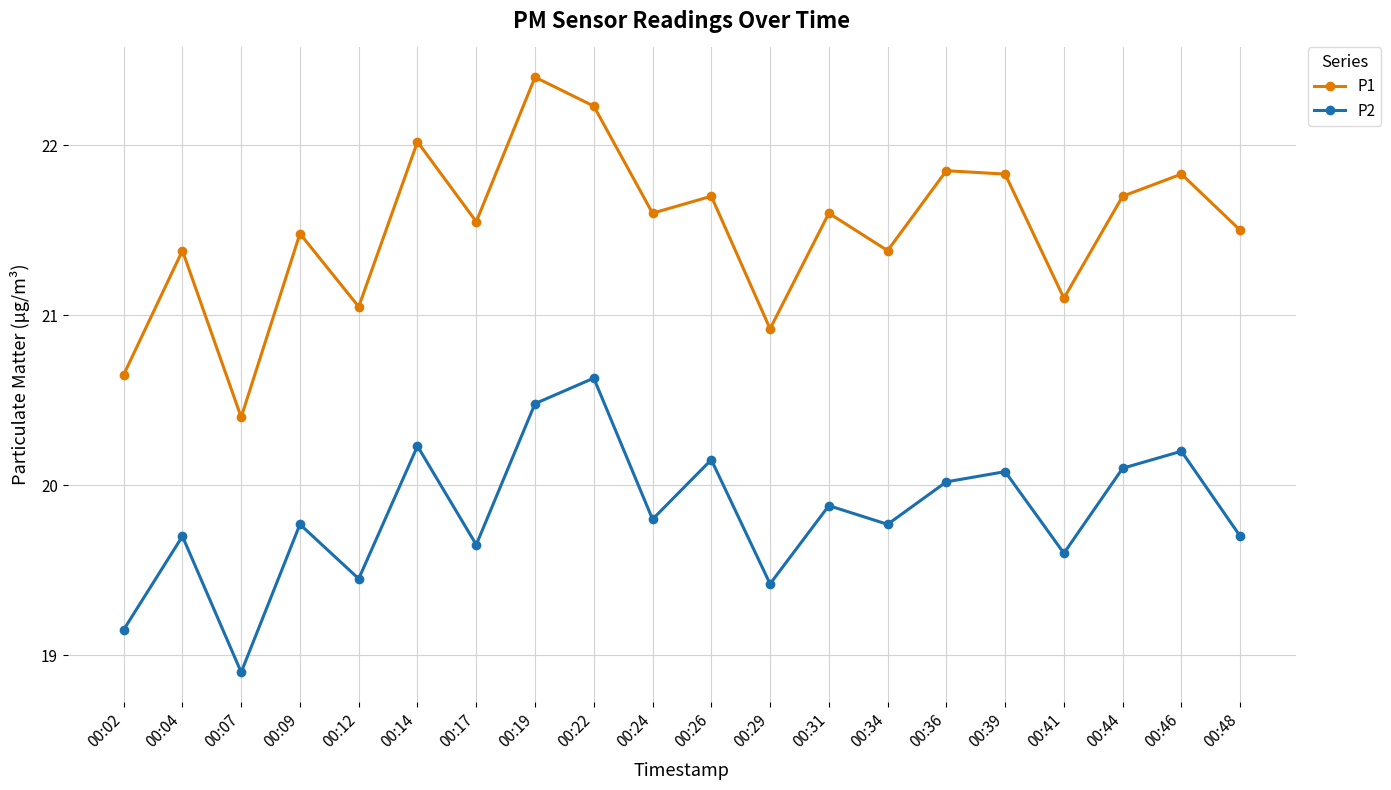

At which label does P2 first exceed 19?

00:02